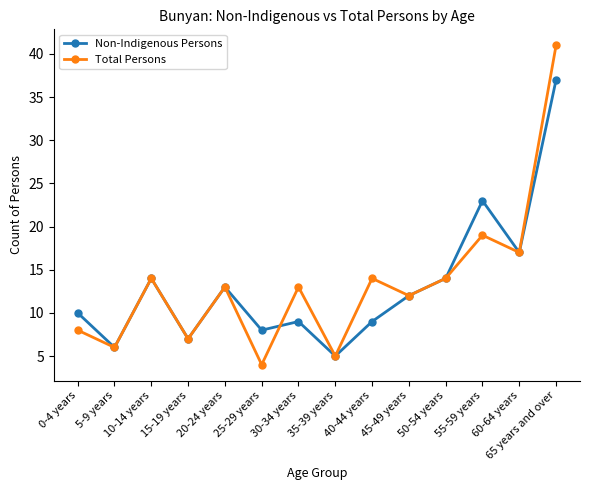

Which series ends up on top after the final intersection of Total Persons and Non-Indigenous Persons?

Total Persons